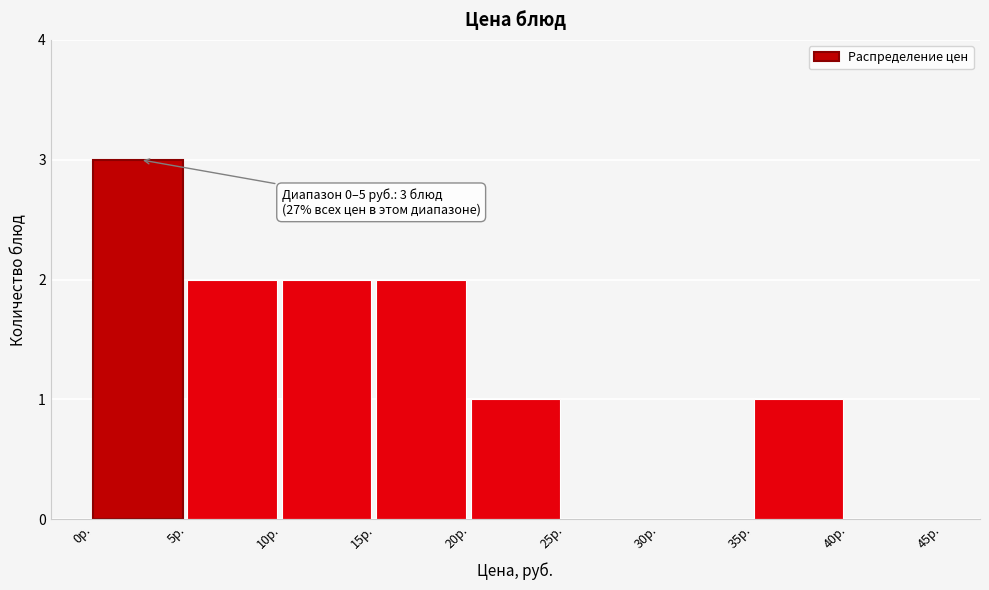

Which range on the x-axis has the tallest bar?

0 to 5